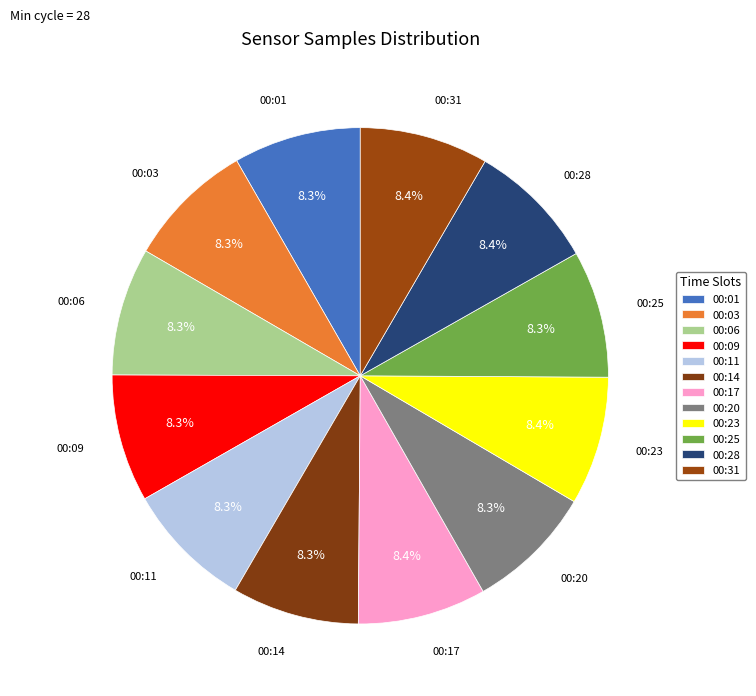

True or false: 00:23 accounts for 1% of the total.

False